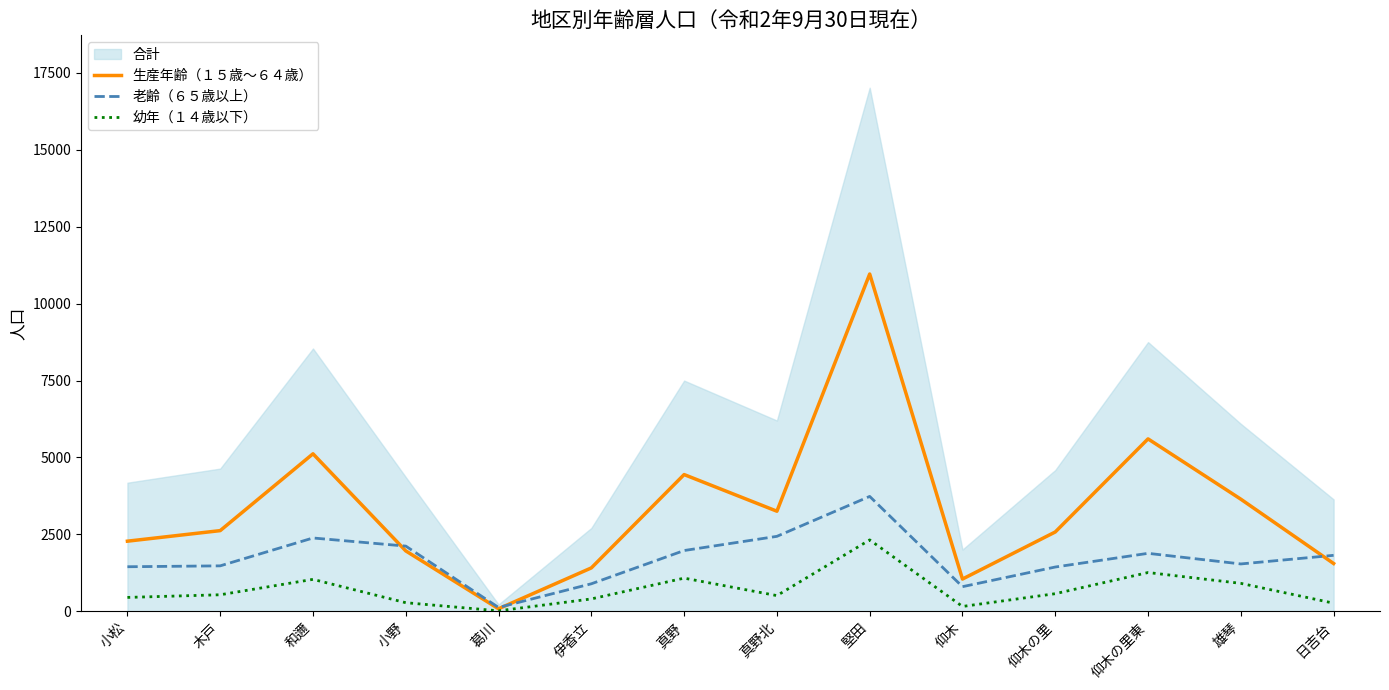

What is the difference between the highest and lowest values at 葛川?

109